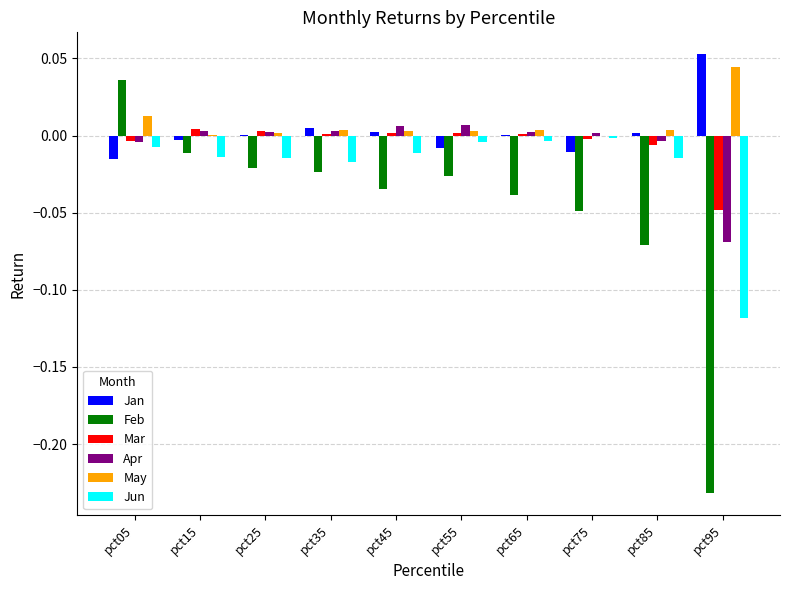

At which category does the chart reach its peak across all series?

pct95